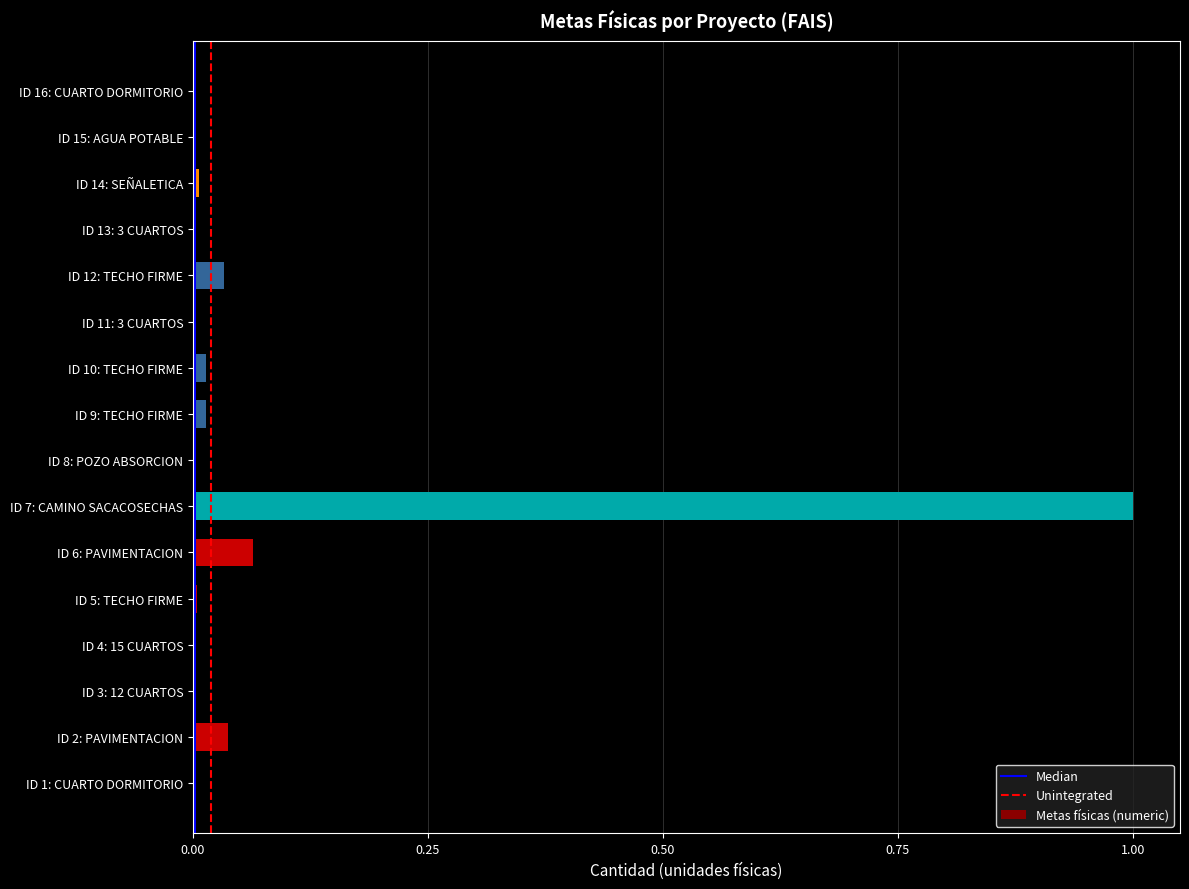

How many distinct data groups are displayed?

1